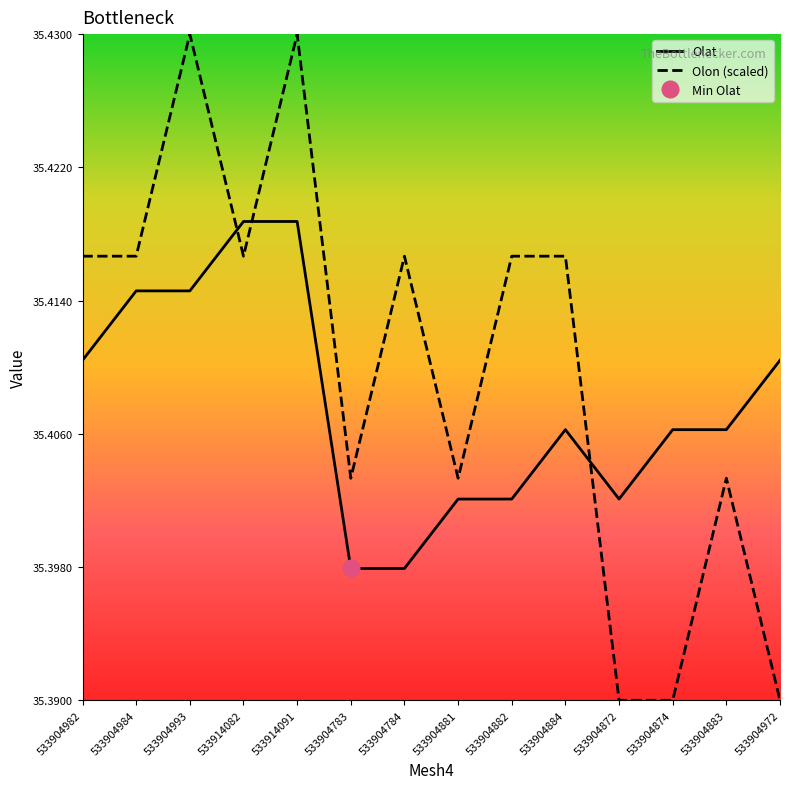

At which category is the sum across all series the highest?

533914091